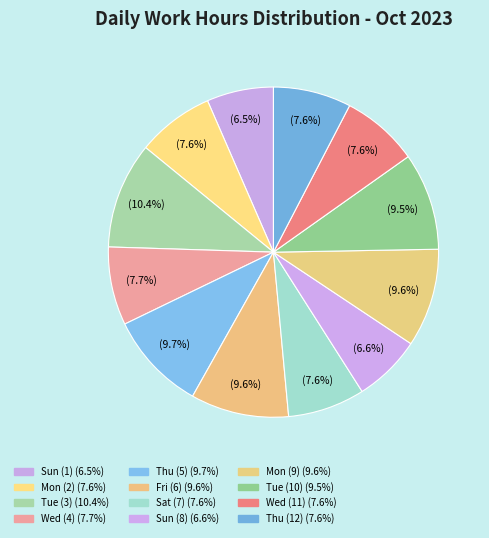

How many slices are in this pie chart?

12